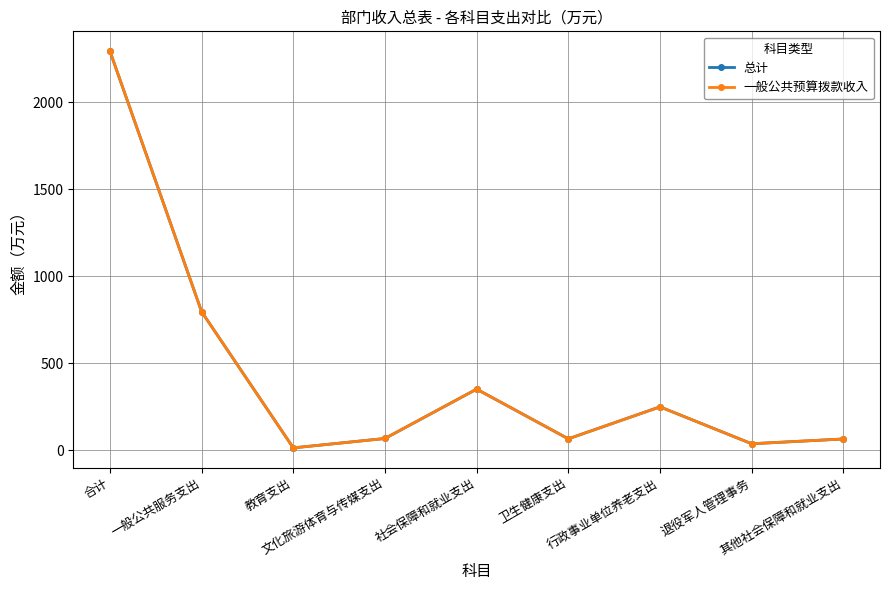

Is this an area chart (filled region under the line)?

No